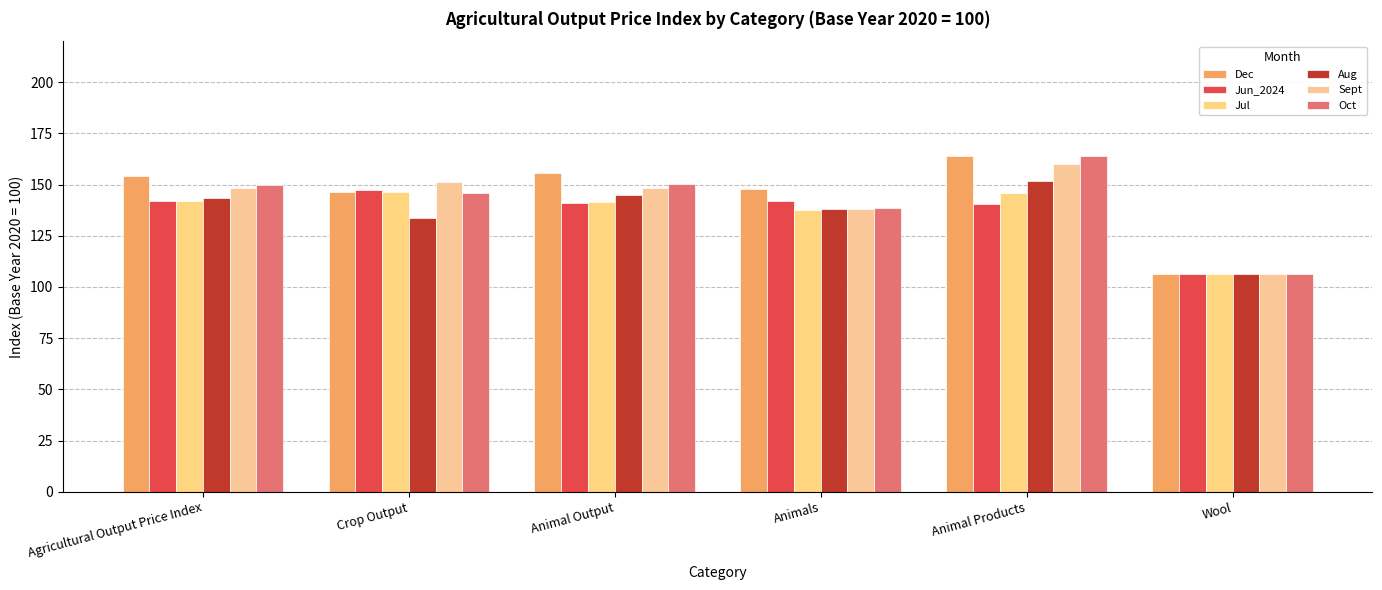

How many data points in Sept are above 148?

4